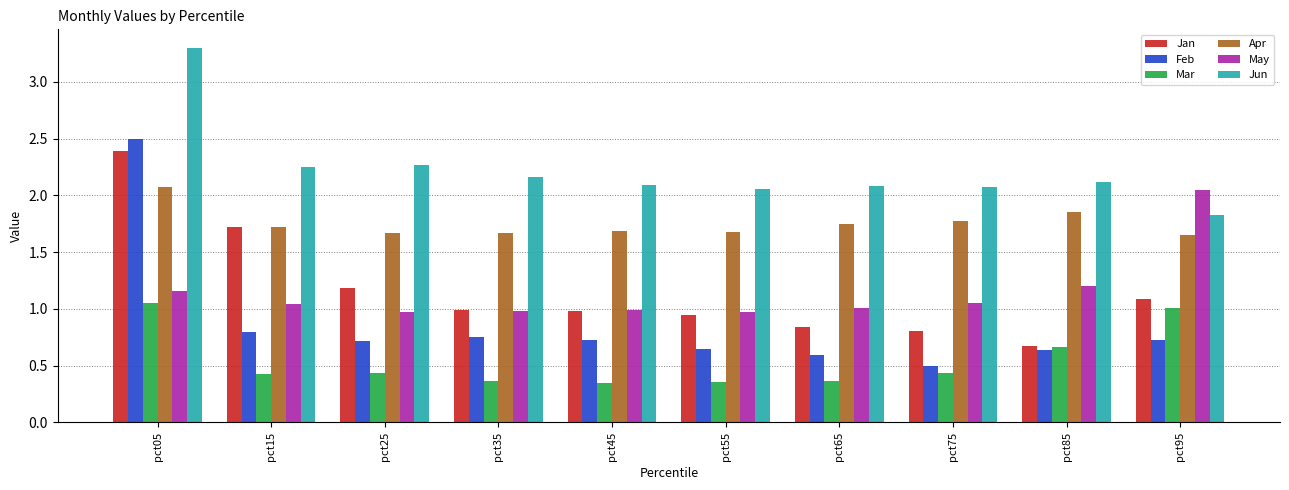

At pct95, list the series in order from largest to smallest.

May, Jun, Apr, Jan, Mar, Feb